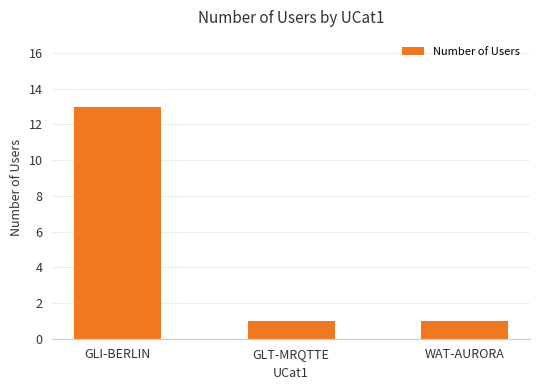

Reading right to left, list all the values displayed in this chart.

1	1	13